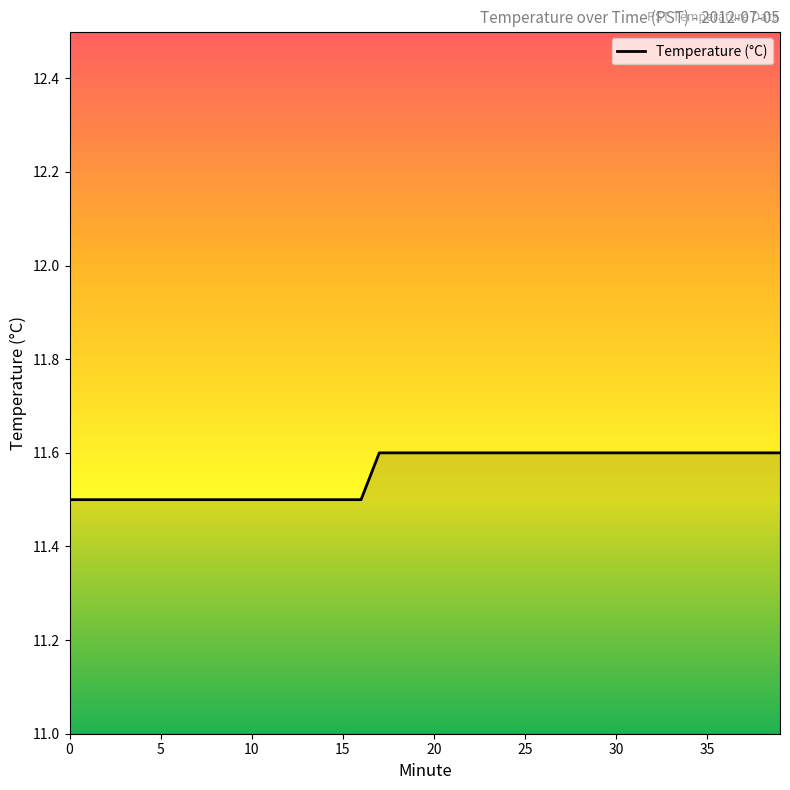

What is the smallest value displayed?

11.5